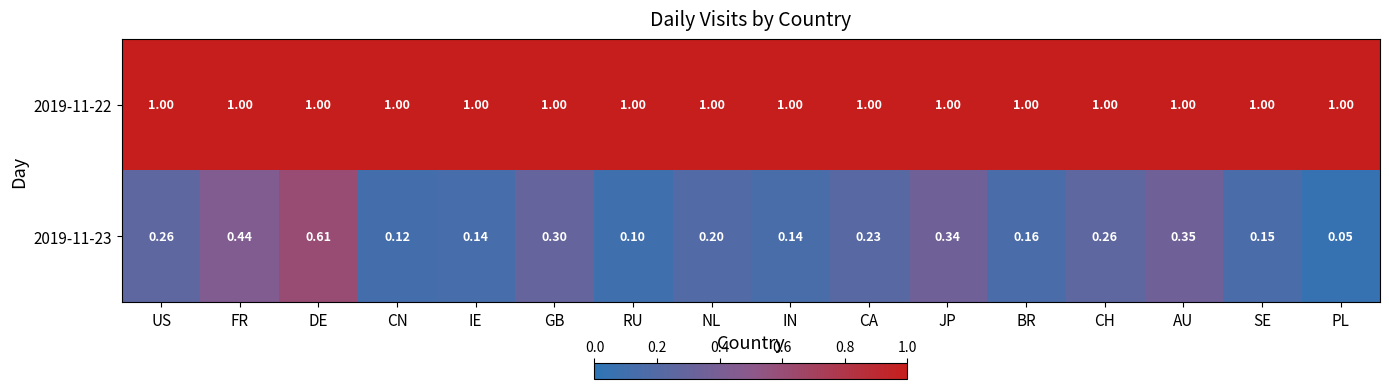

Is it true that 2019-11-22 equals 1.0 at IE?

True